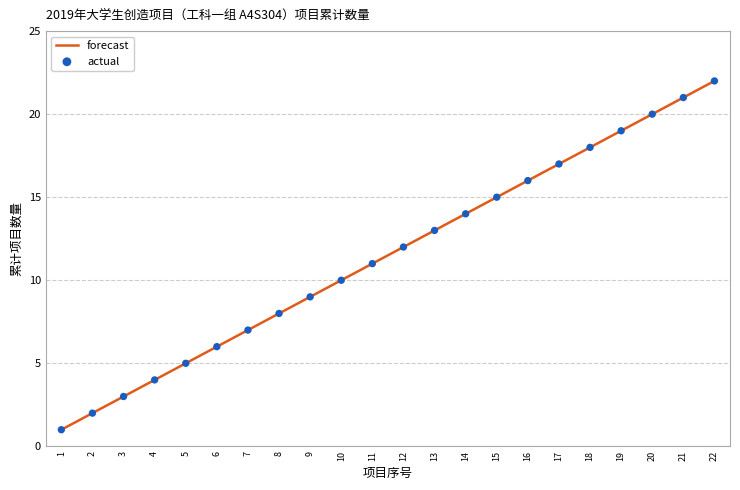

What is the change in value from 5 to 6?

+1